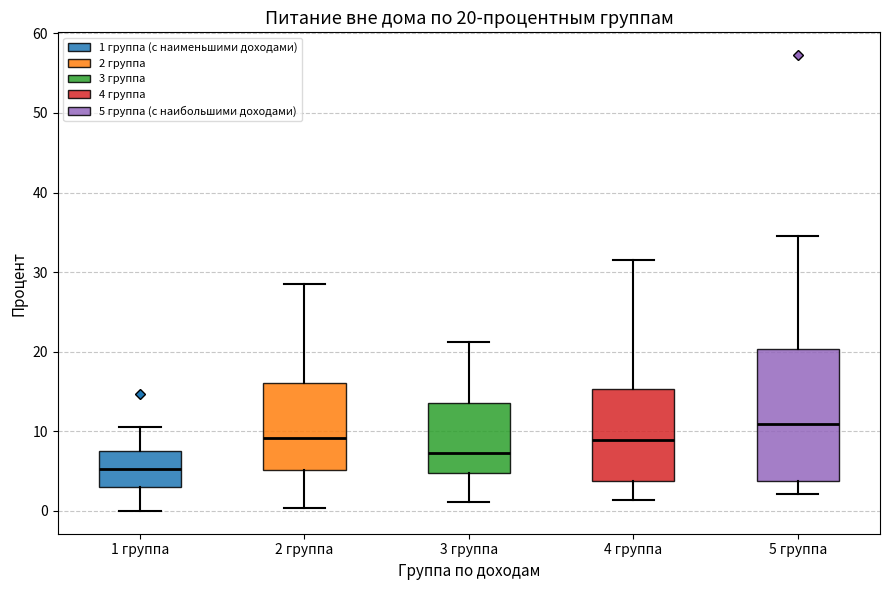

Which box has the highest median line?

5 группа